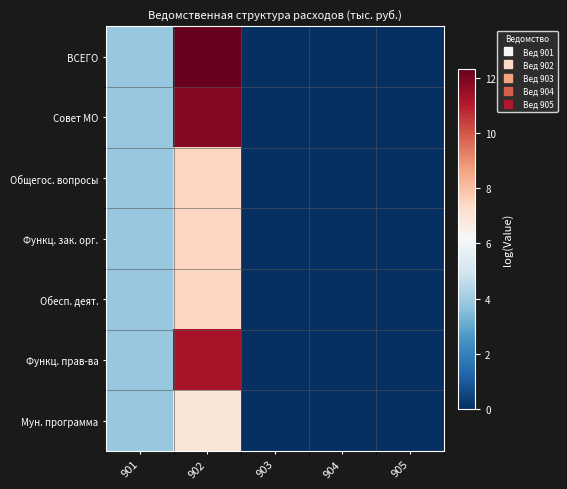

Reading left to right, extract all data points from this chart.

ВСЕГО: 901=3.8	902=12.3	903=0.0	904=0.0	905=0.0
Совет МО: 901=3.8	902=11.8	903=0.0	904=0.0	905=0.0
Общегос. вопросы: 901=3.8	902=7.5	903=0.0	904=0.0	905=0.0
Функц. зак. орг.: 901=3.8	902=7.5	903=0.0	904=0.0	905=0.0
Обесп. деят.: 901=3.8	902=7.5	903=0.0	904=0.0	905=0.0
Функц. прав-ва: 901=3.8	902=11.3	903=0.0	904=0.0	905=0.0
Мун. программа: 901=3.8	902=6.9	903=0.0	904=0.0	905=0.0